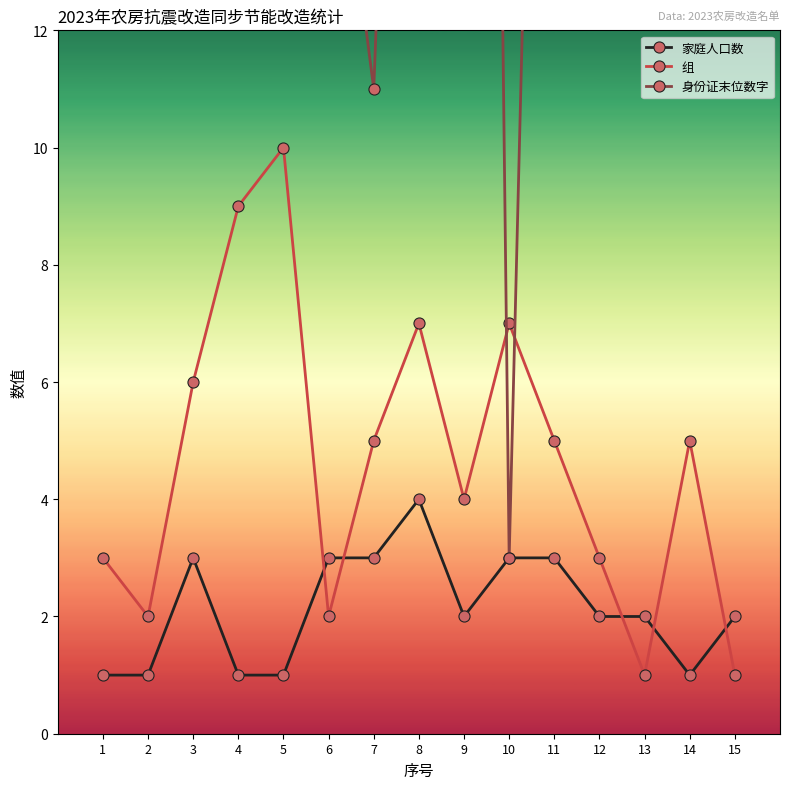

In 组, how many points are lower than both neighbors (excluding endpoints)?

4